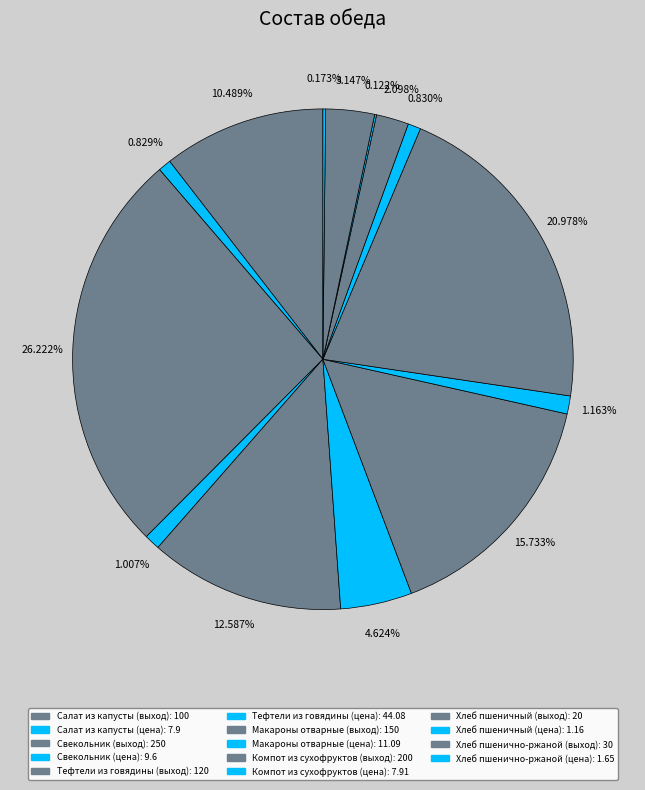

To the nearest percent, what percentage of the pie is Хлеб пшеничный (выход)?

2%